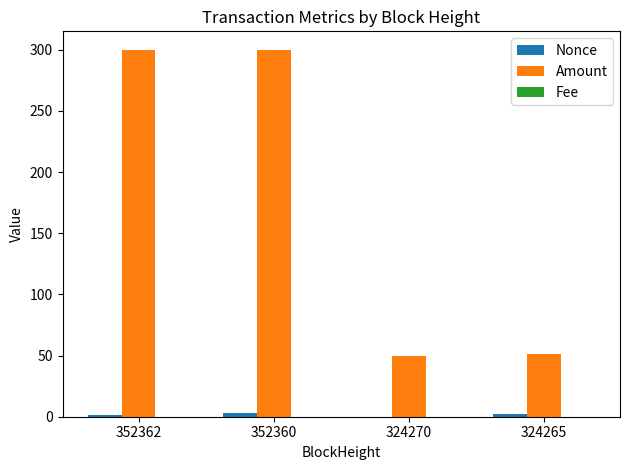

What is the greatest value displayed?

300.0